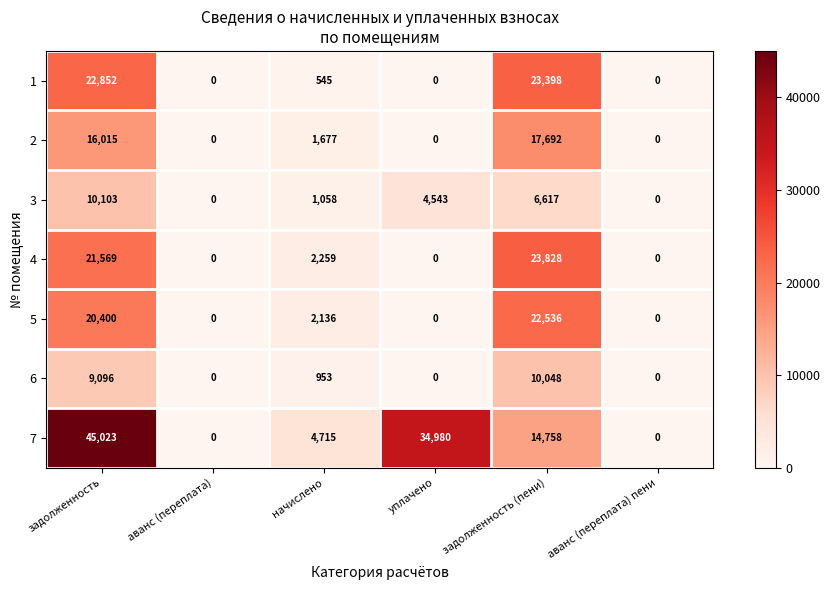

What is the greatest value displayed?

45023